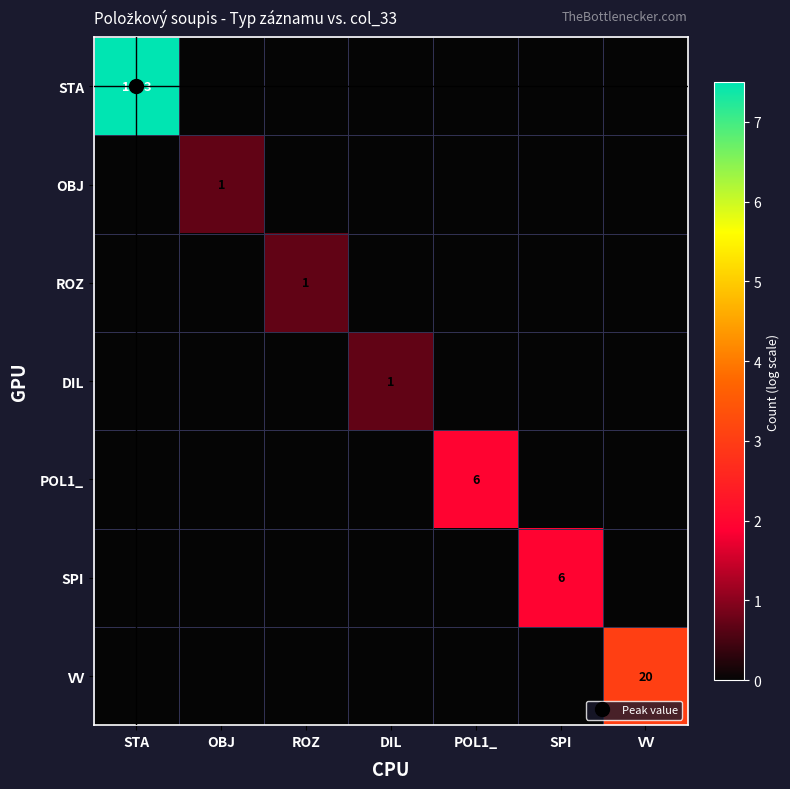

Which series has the largest total across all categories?

STA